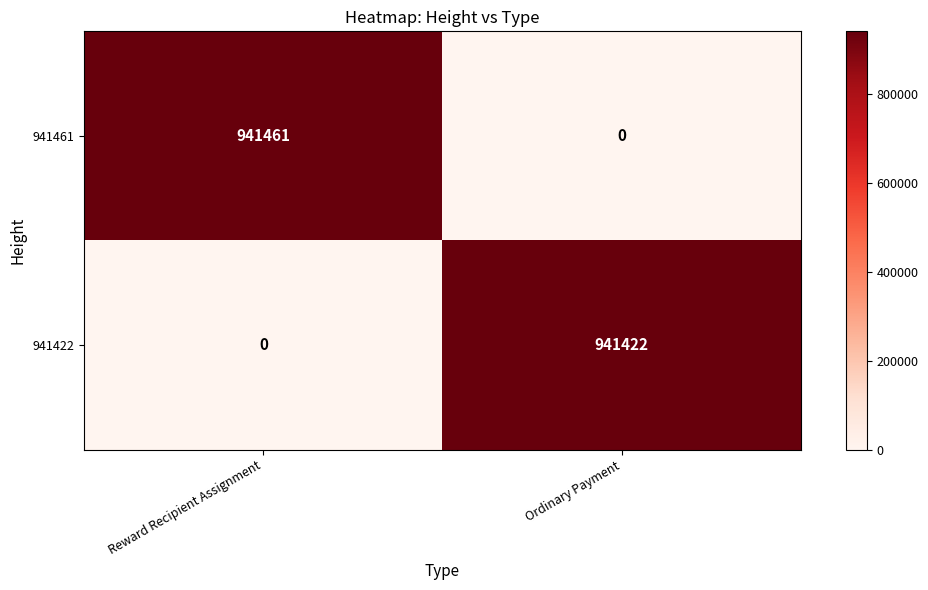

Rank the series at Ordinary Payment from highest to lowest value.

941422, 941461